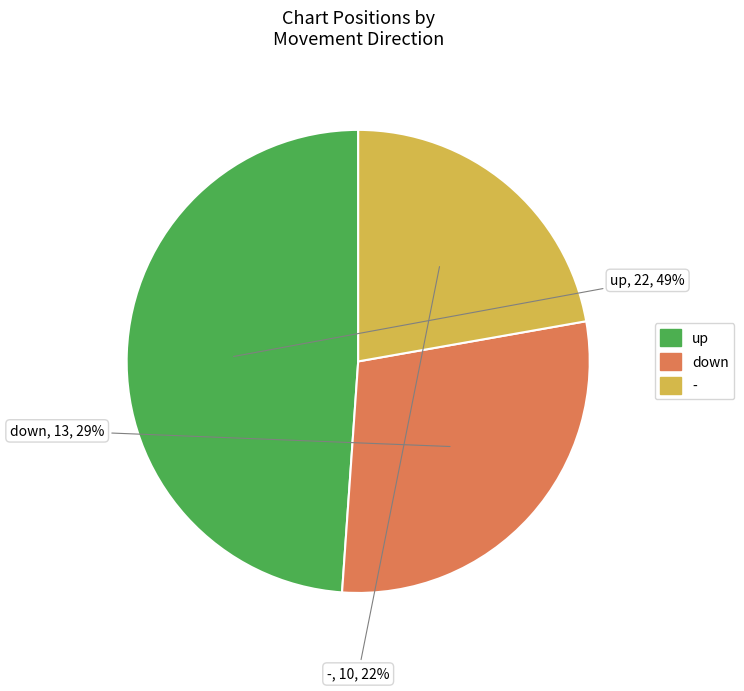

To the nearest percent, what is the difference between the - and down slice percentages?

7%